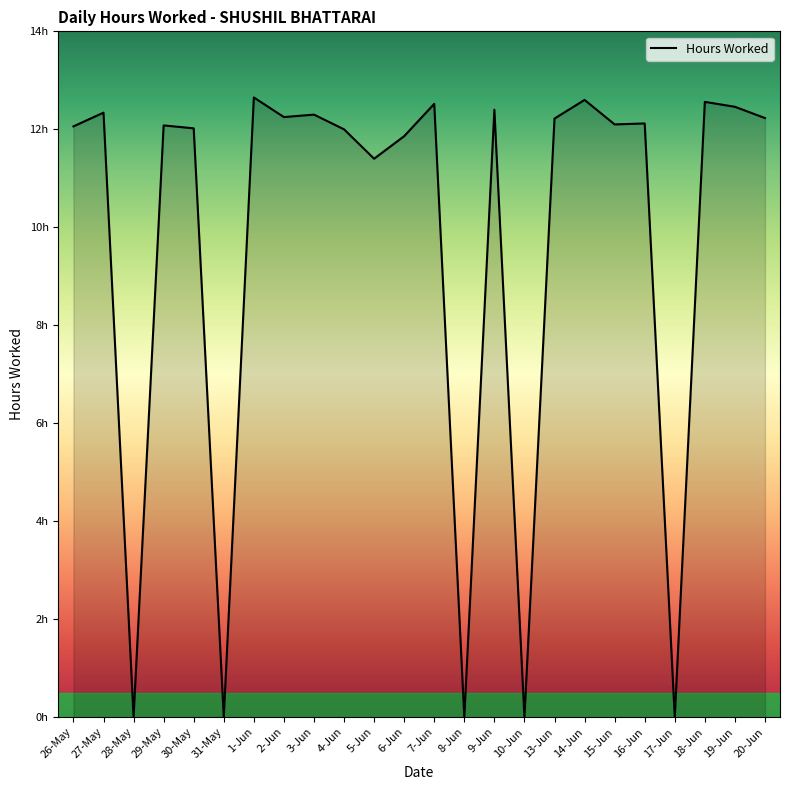

What is the average value?

9.7